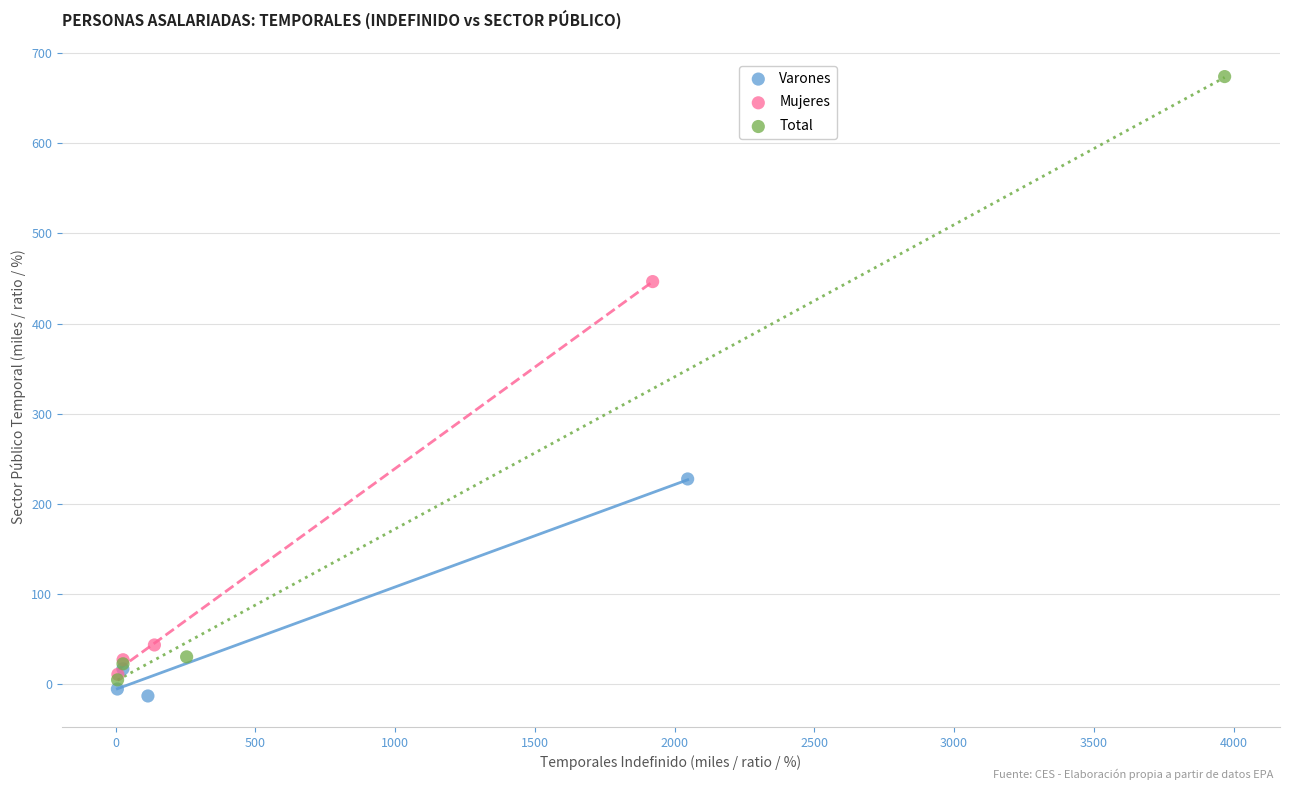

Which series contains the highest Y value?

Total